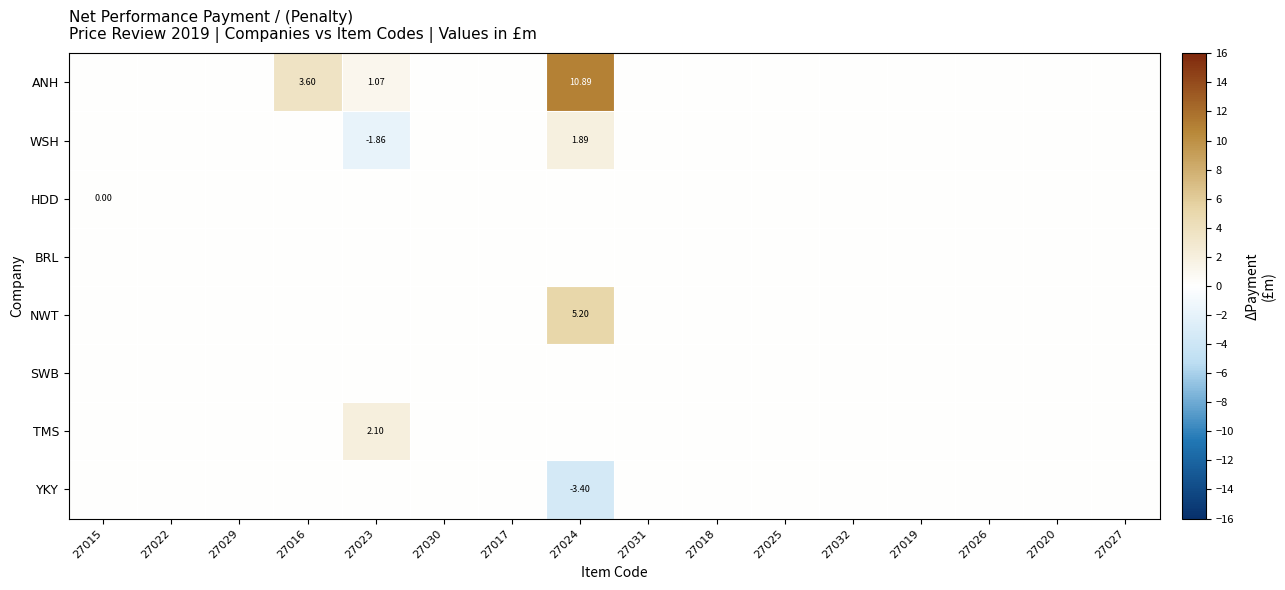

What is the greatest value displayed?

10.9